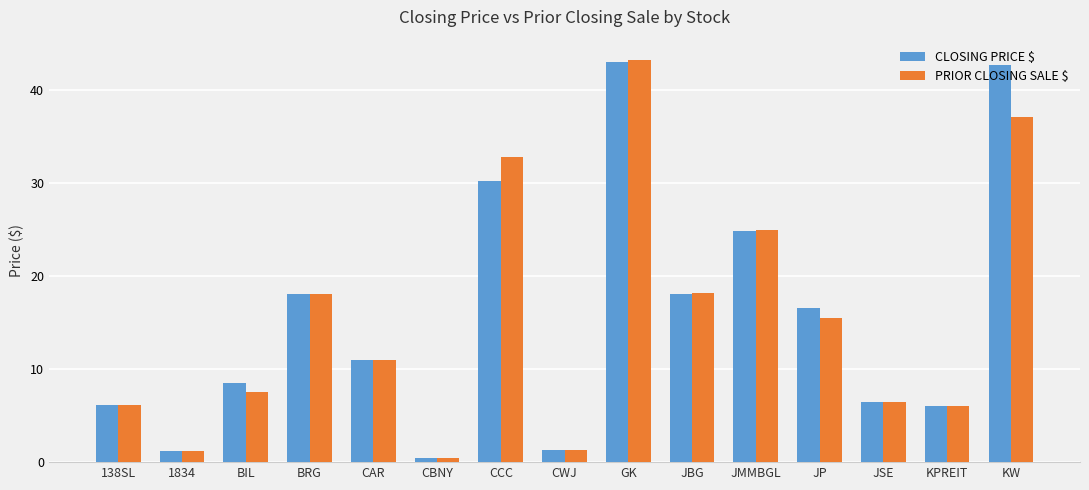

Is it true that PRIOR CLOSING SALE $ equals 10.4 at KW?

False